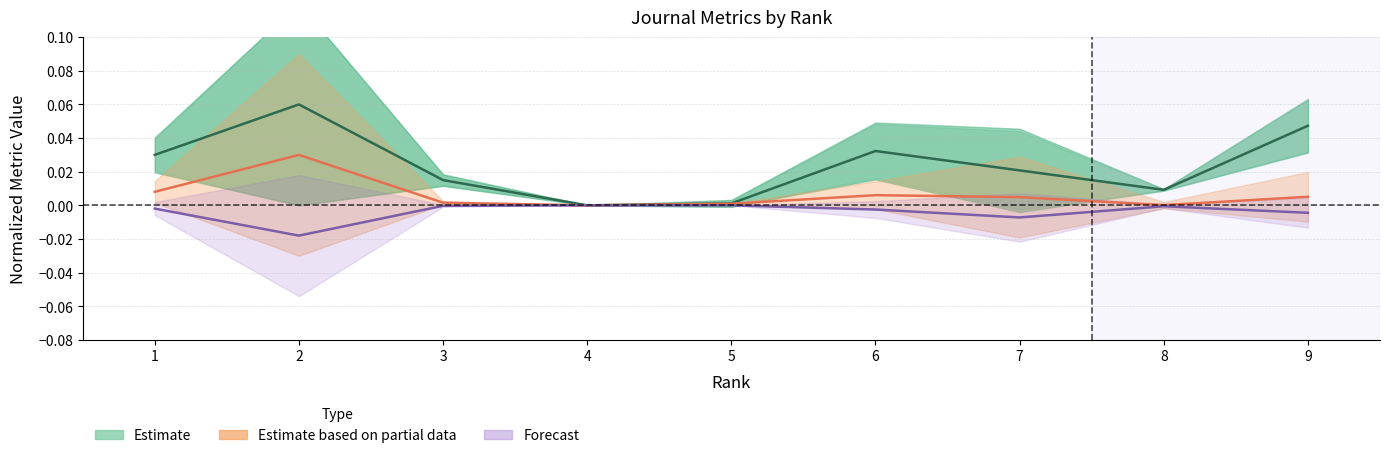

At which label does H index reach its minimum?

4